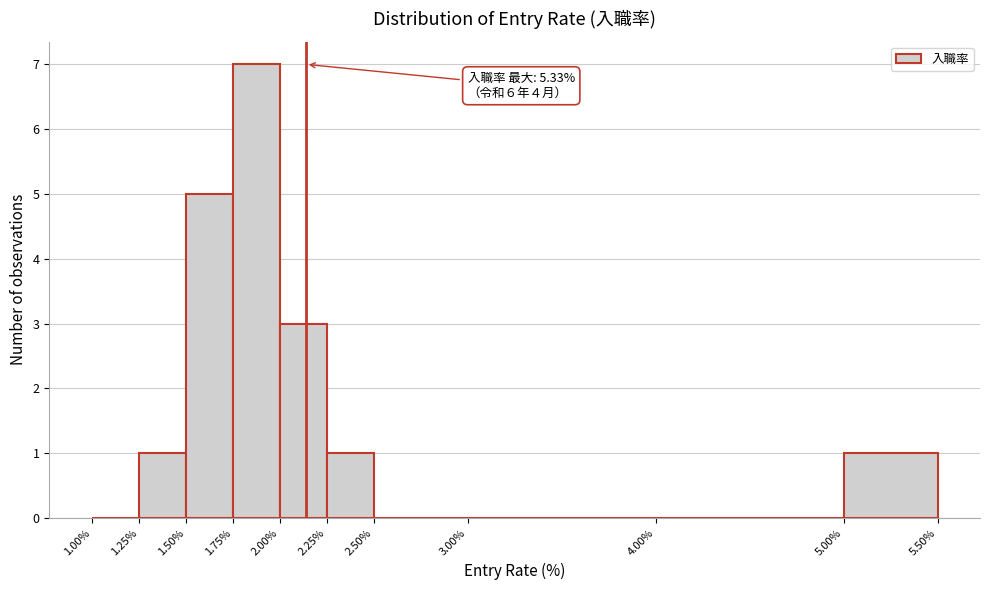

Which range on the x-axis has the tallest bar?

1.75% to 2.00%